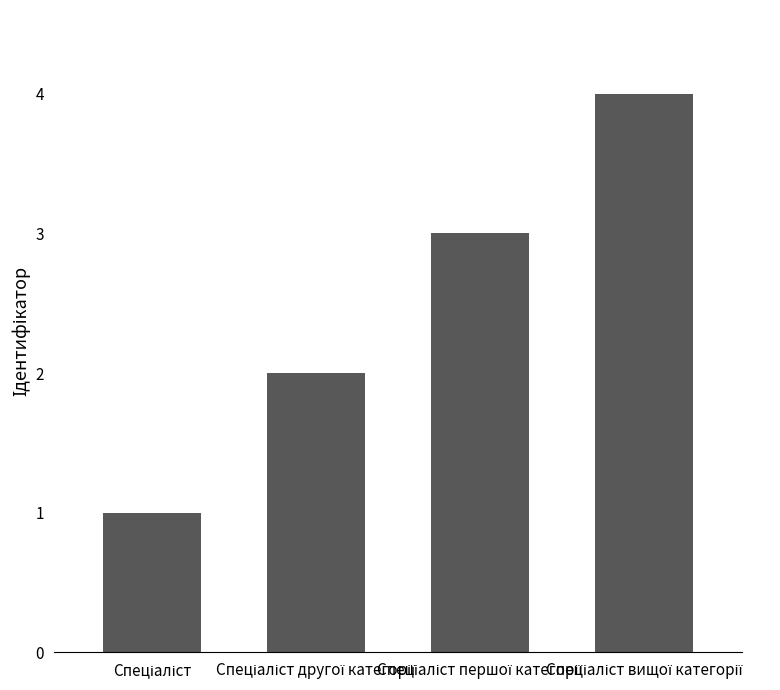

What is the maximum value shown in the chart?

4